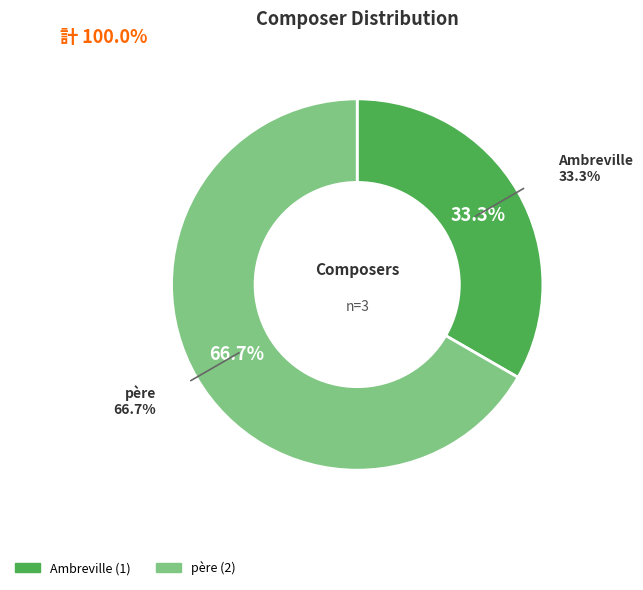

What portion of the pie excludes père?

33.3%